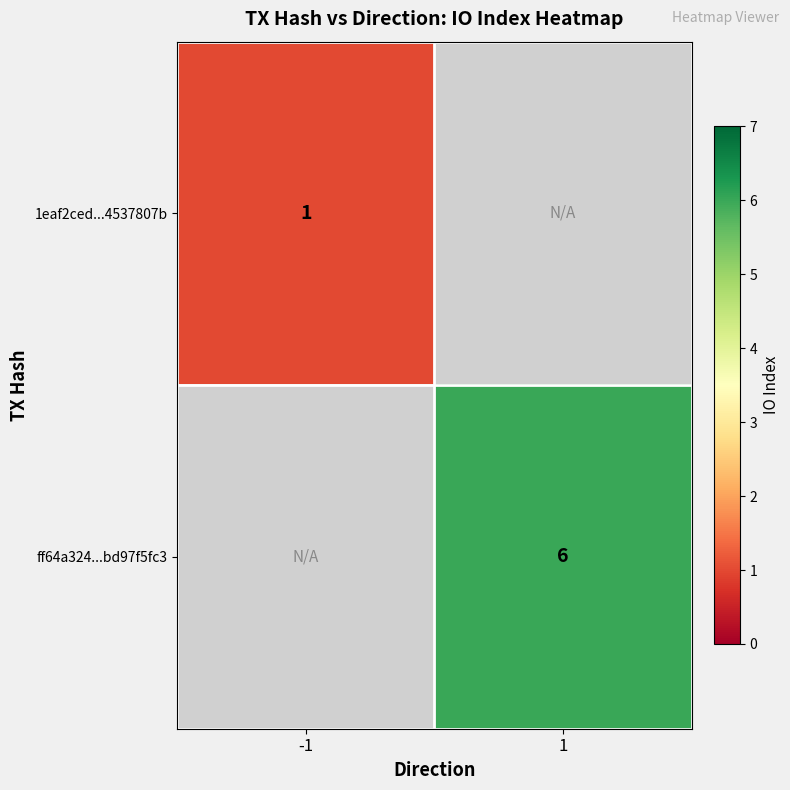

True or false: 1eaf2ced...4537807b has a value of 2 at -1.

False